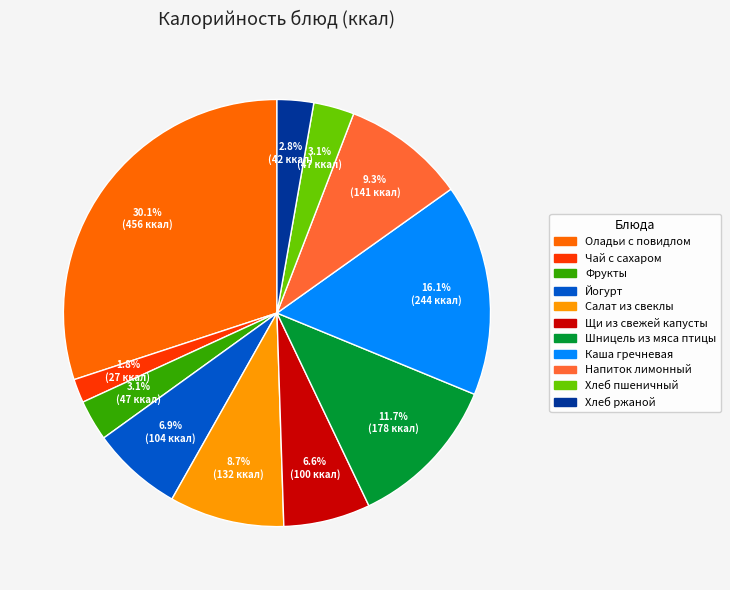

Between Хлеб пшеничный and Каша гречневая, which is larger?

Каша гречневая